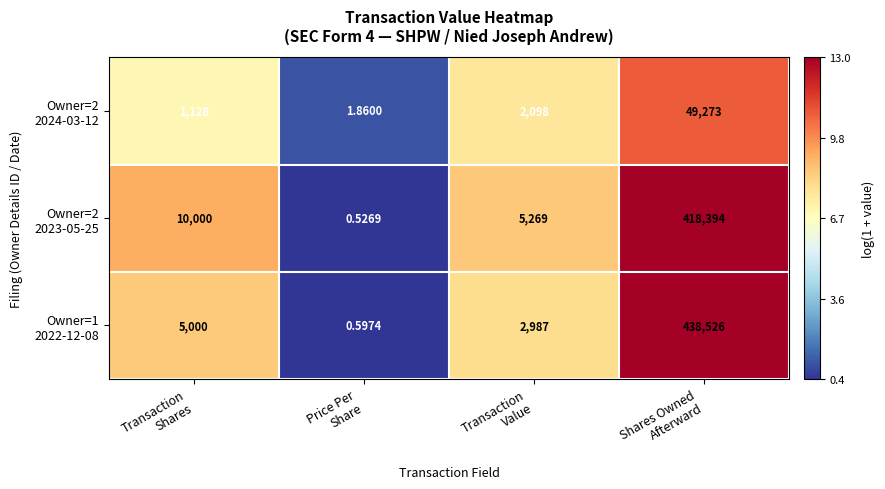

How many data points does each series have?

4